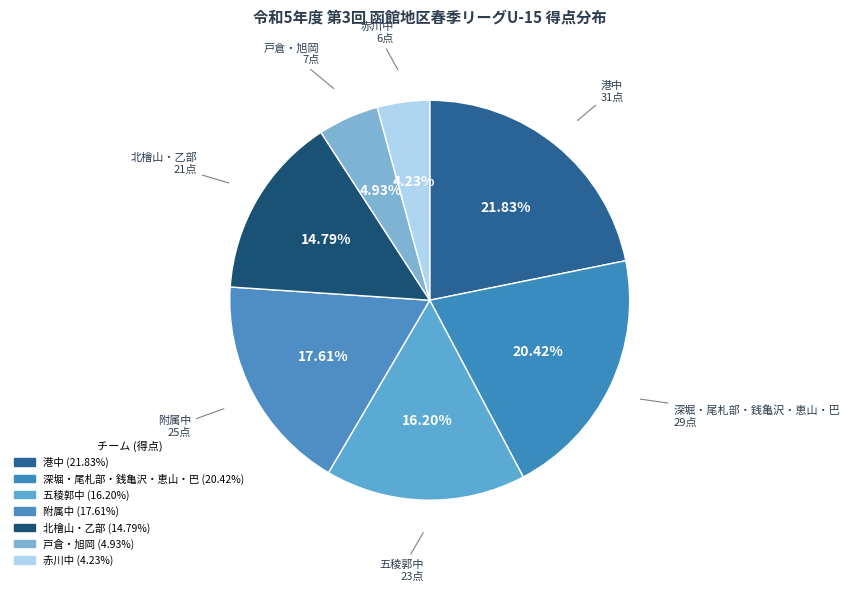

How many slices are in this pie chart?

7